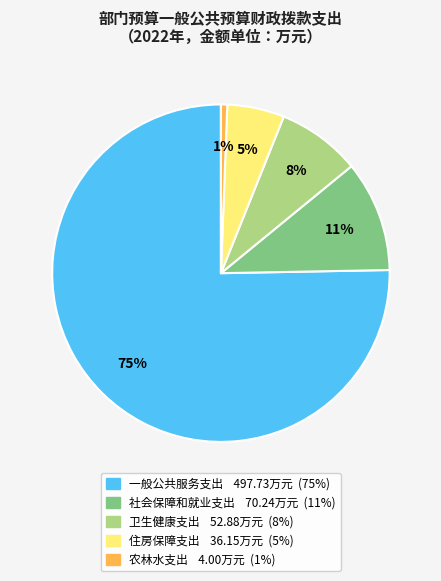

To the nearest percent, what is the combined percentage of 卫生健康支出 and 住房保障支出?

13%